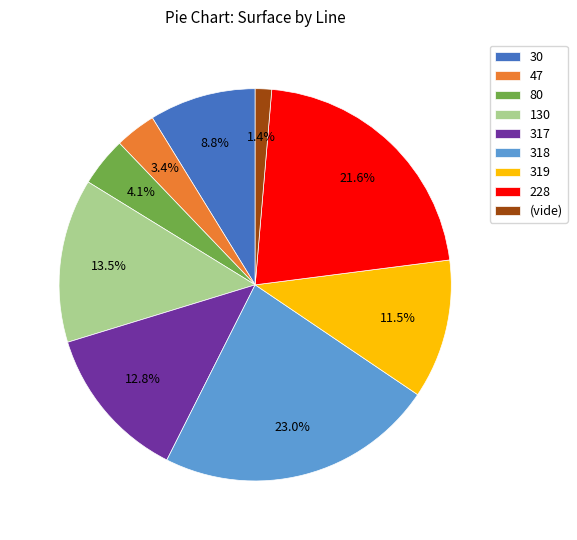

To the nearest percent, what is the average slice percentage?

11%